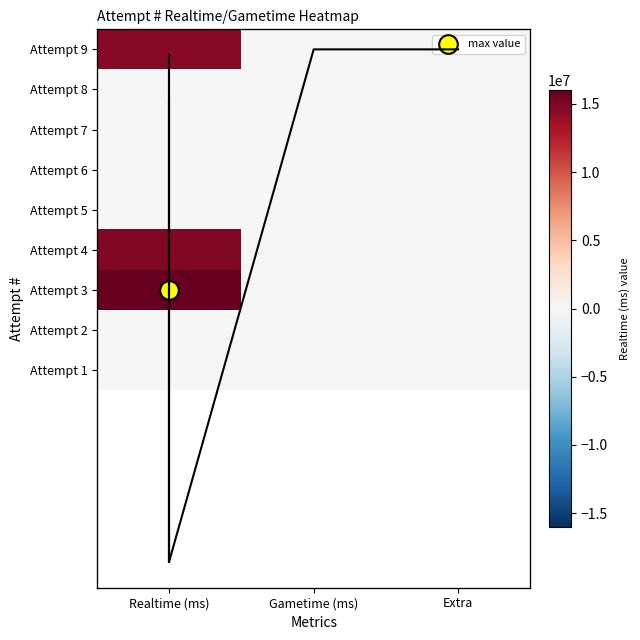

Which category has the highest value in the Attempt 6 series?

Realtime (ms)